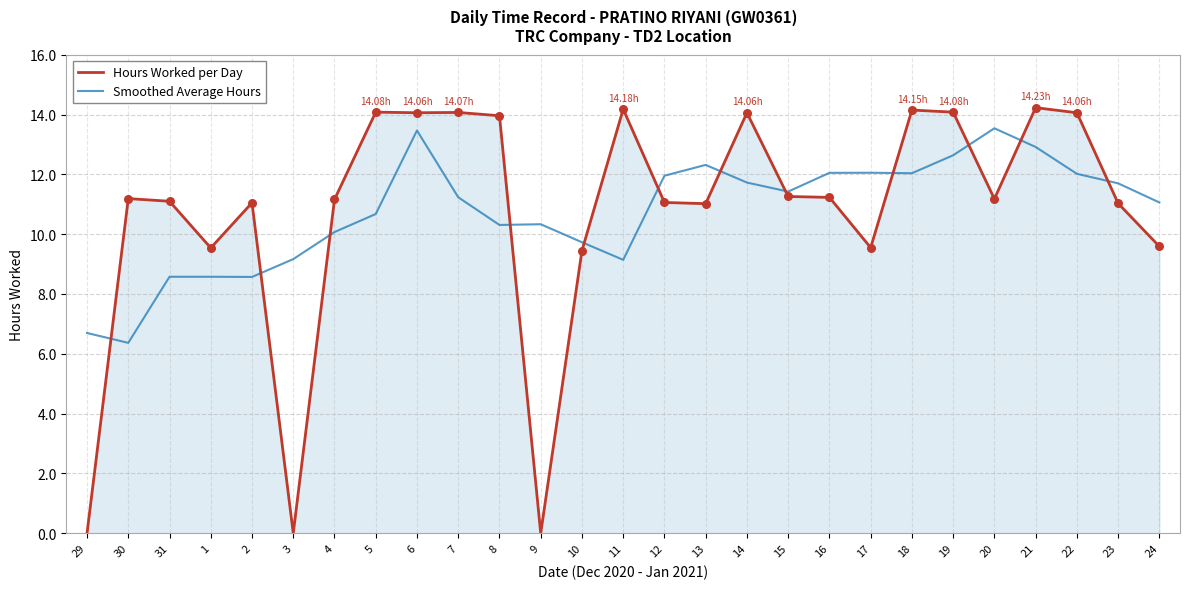

At which category is the sum across all series the highest?

6